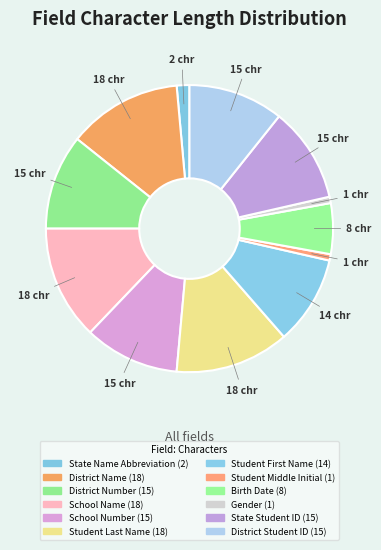

How many slices are in this pie chart?

12